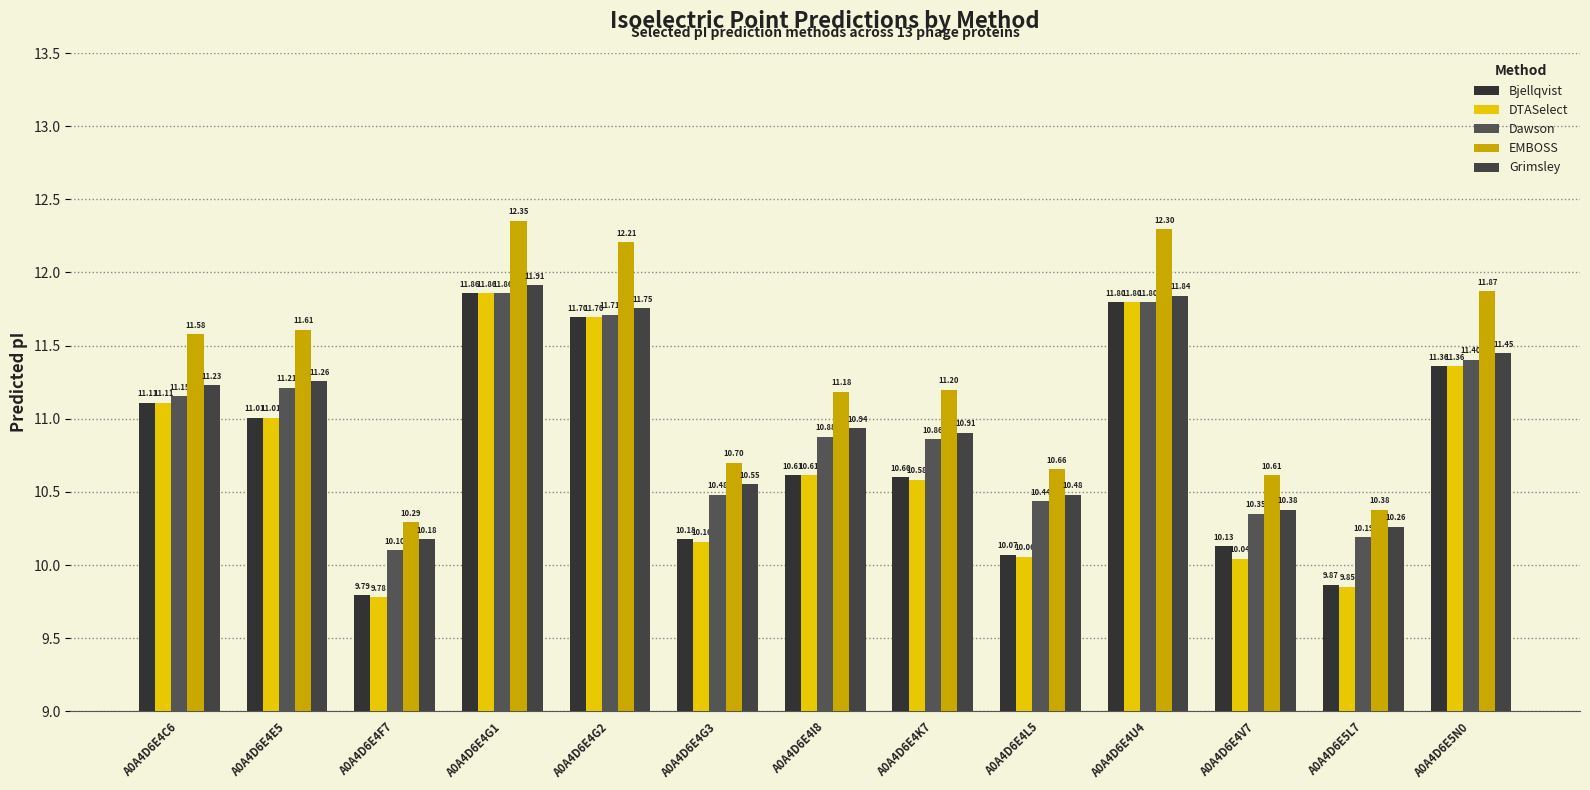

How many categories are shown in the chart?

13